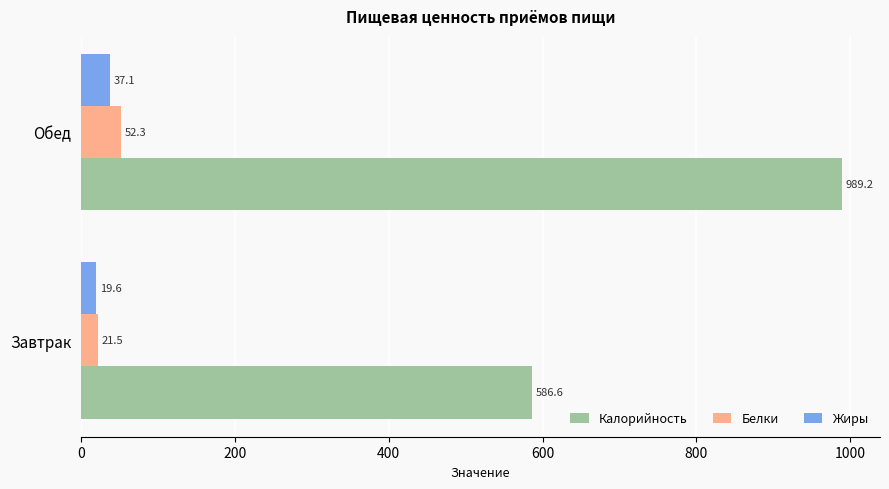

At which label does Калорийность reach its peak?

Обед